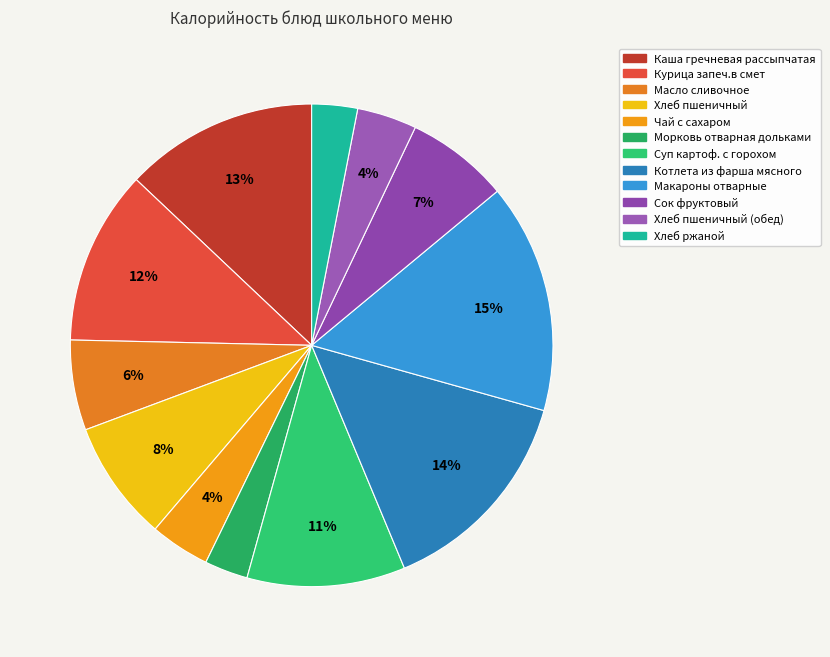

Count the number of slices in the pie.

12